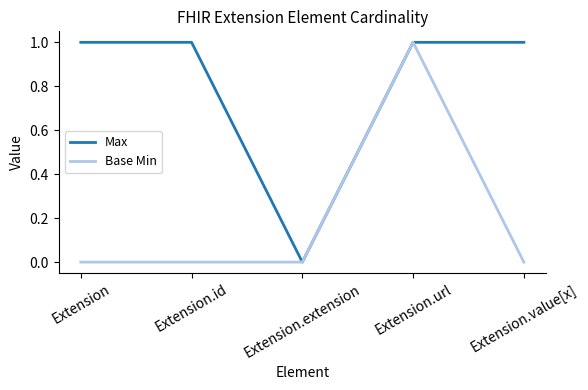

Reading right to left, extract all data points from this chart.

Max: 1	1	0	1	1
Base Min: 0	1	0	0	0